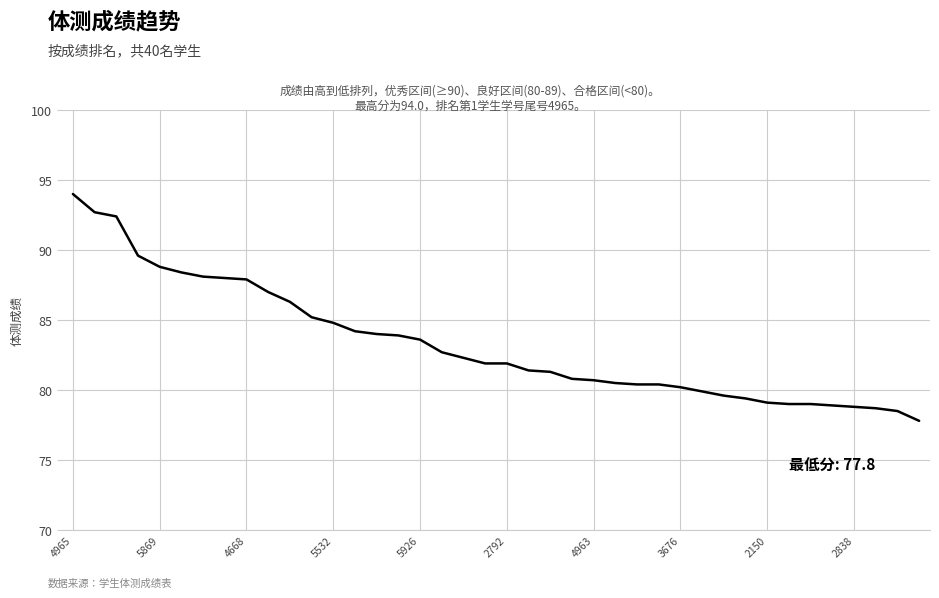

What is the difference between the maximum and minimum values?

16.2